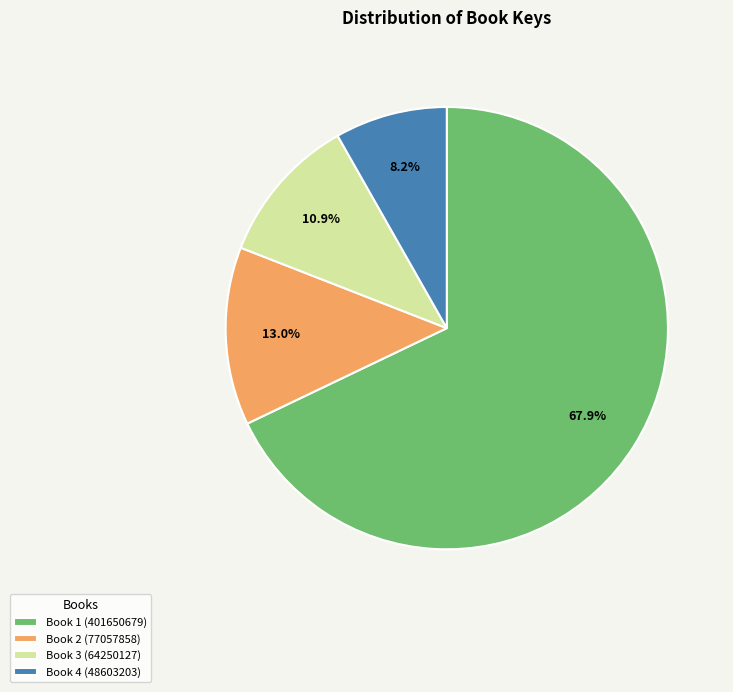

Which category accounts for the majority?

Book 1 (401650679)